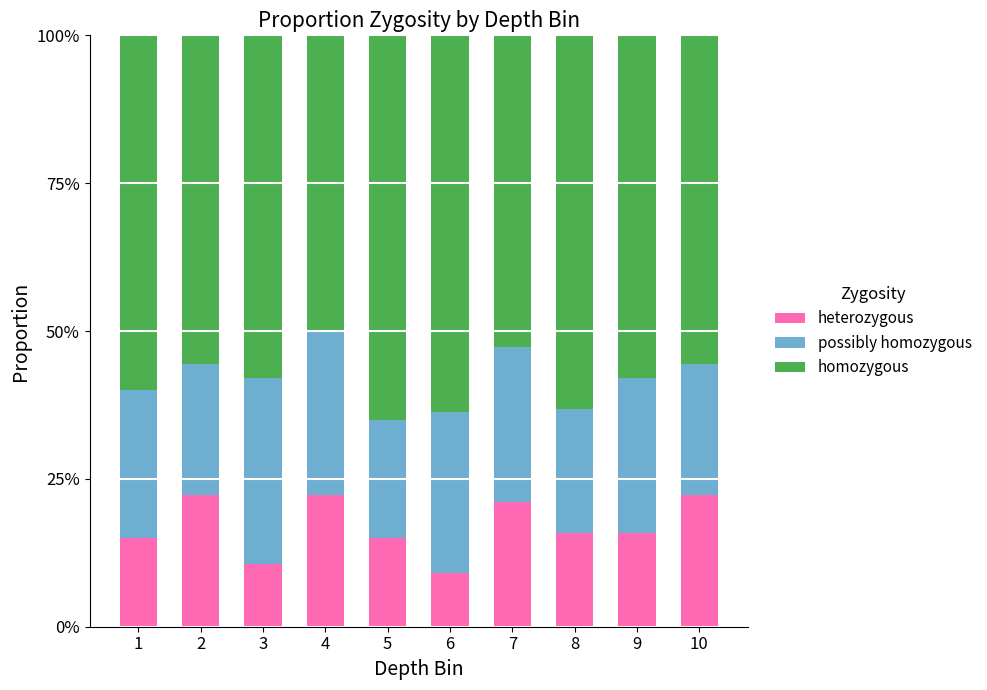

What is the lowest value of the heterozygous series?

9.1